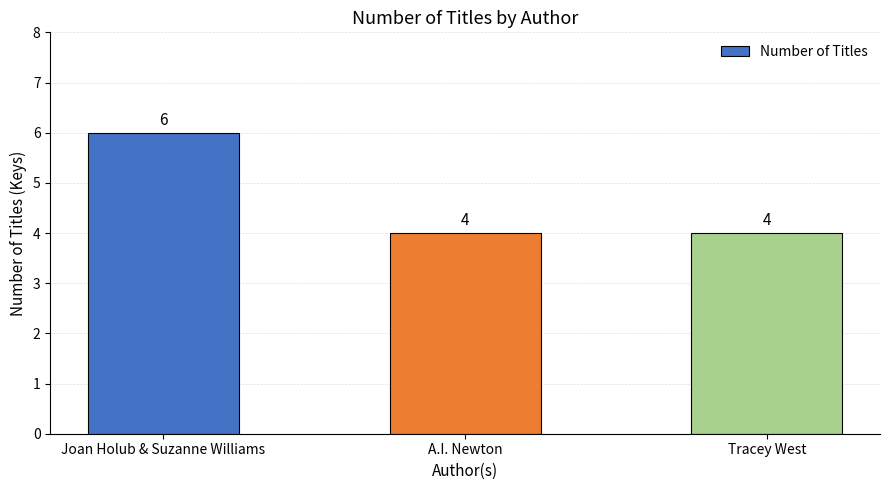

What is the ratio of the value at A.I. Newton to the value at Joan Holub & Suzanne Williams?

0.7